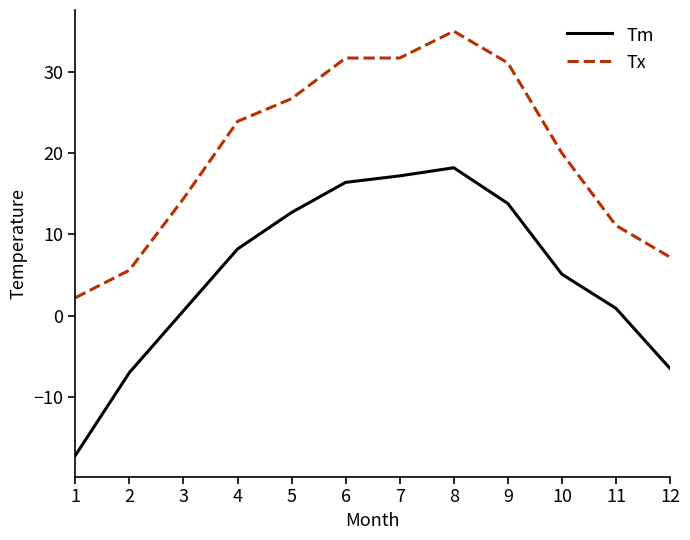

True or false: Tm and Tx cross at least once.

False